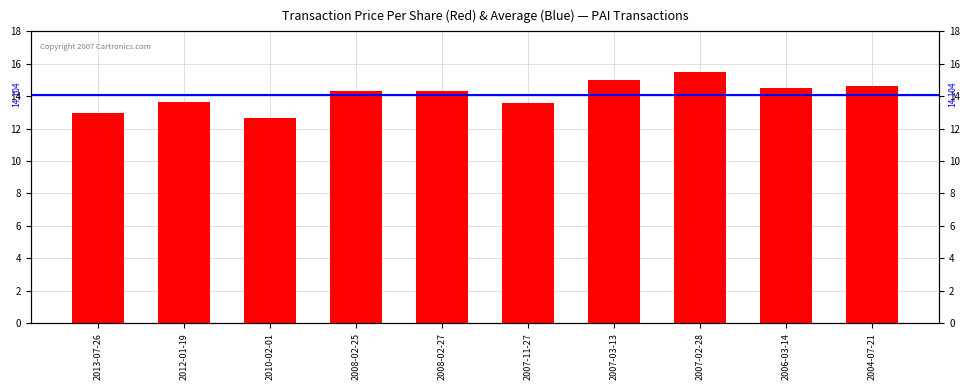

What is the change in value from 2013-07-26 to 2007-02-28?

+2.6